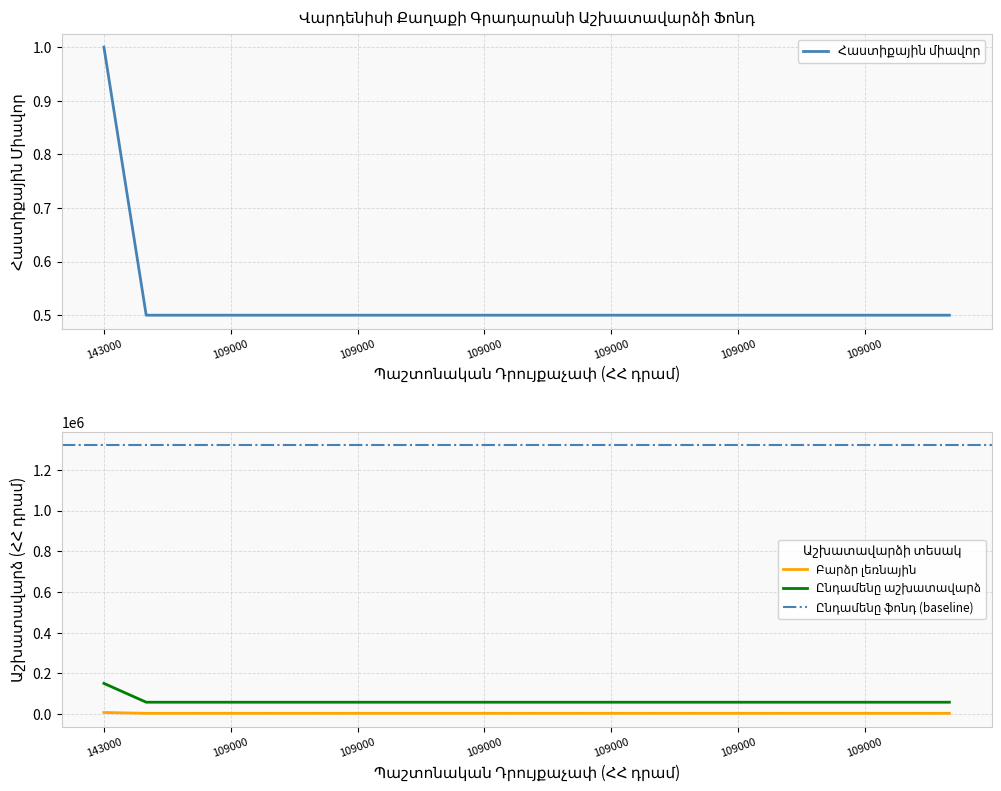

Which series changed the most between 7 and 19?

Հաստիքային միավոր